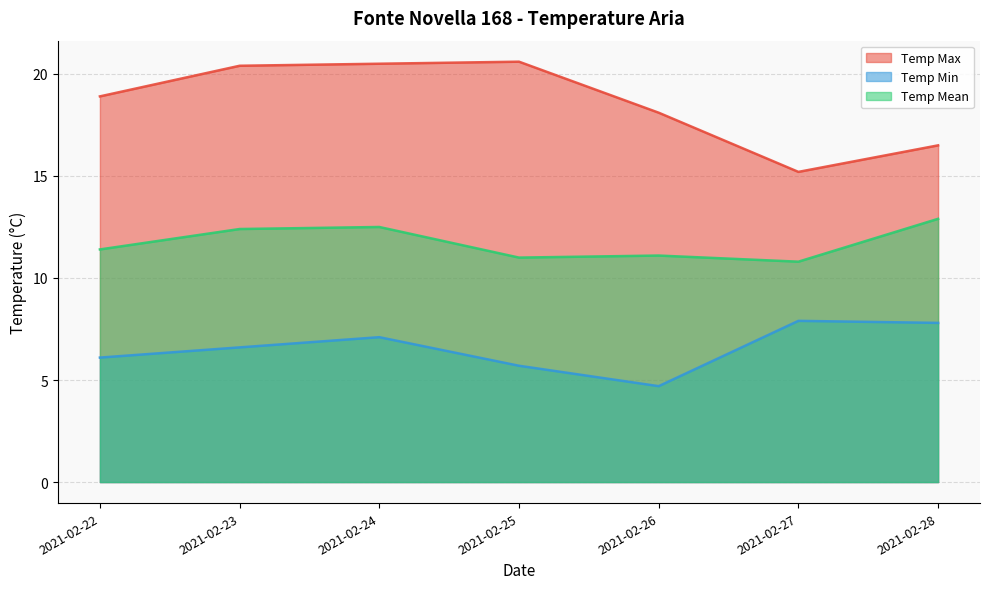

True or false: Temp Min has a value of 3.5 at 2021-02-23.

False